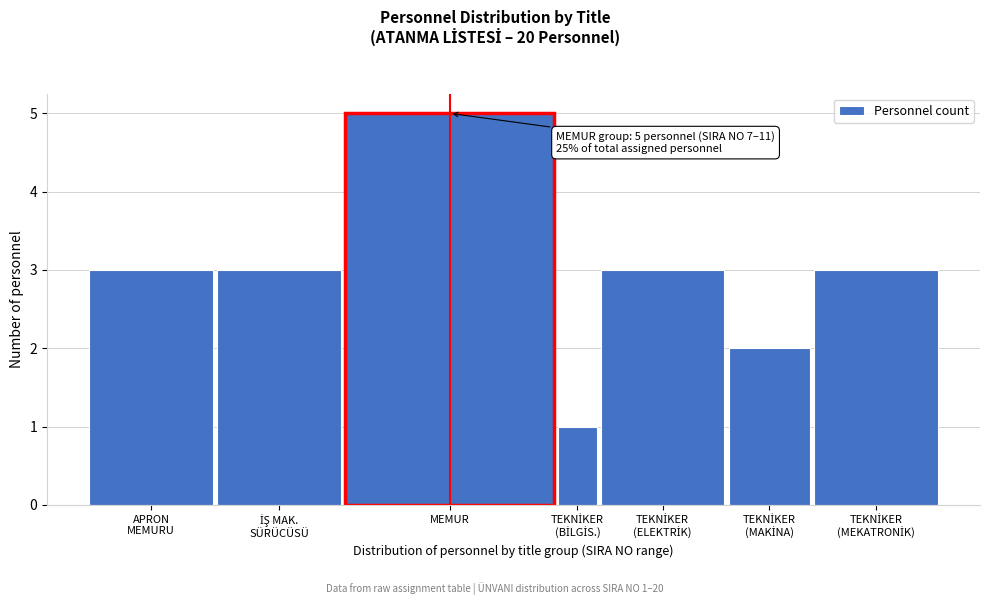

Reading left to right, list all the values displayed in this chart.

3	3	5	1	3	2	3